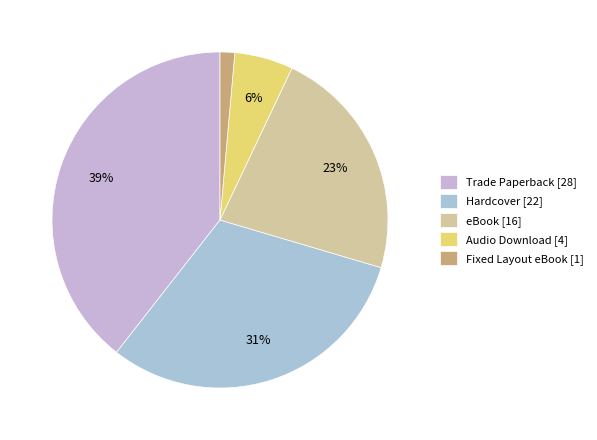

To the nearest percent, what is the average slice percentage?

20%